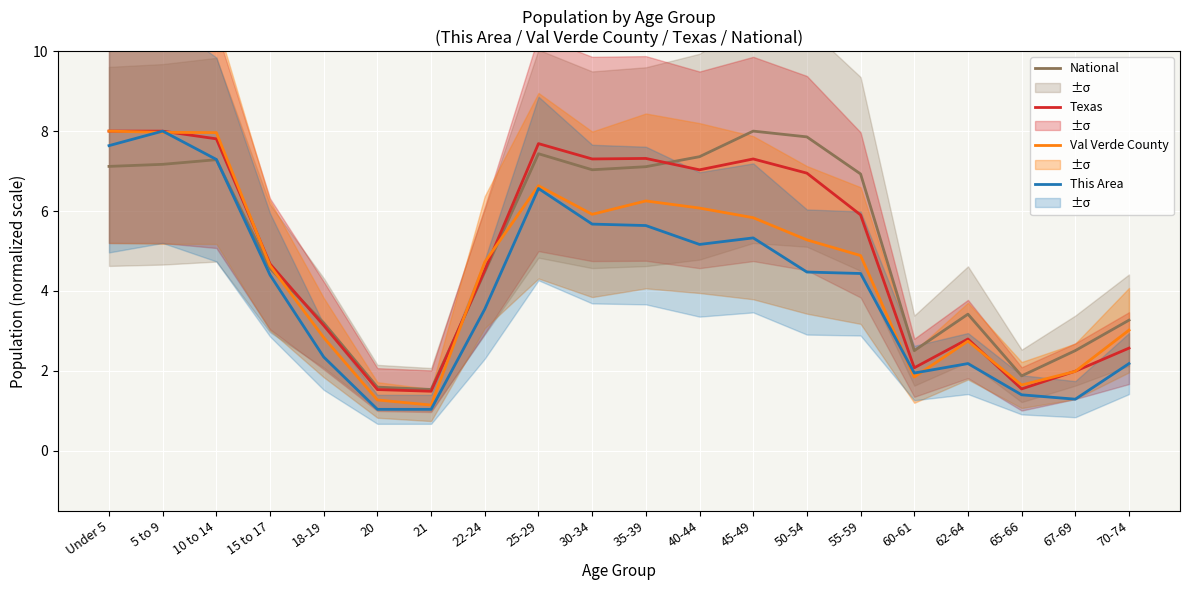

What is the value of the Val Verde County point at the 6th from the left?

1.3